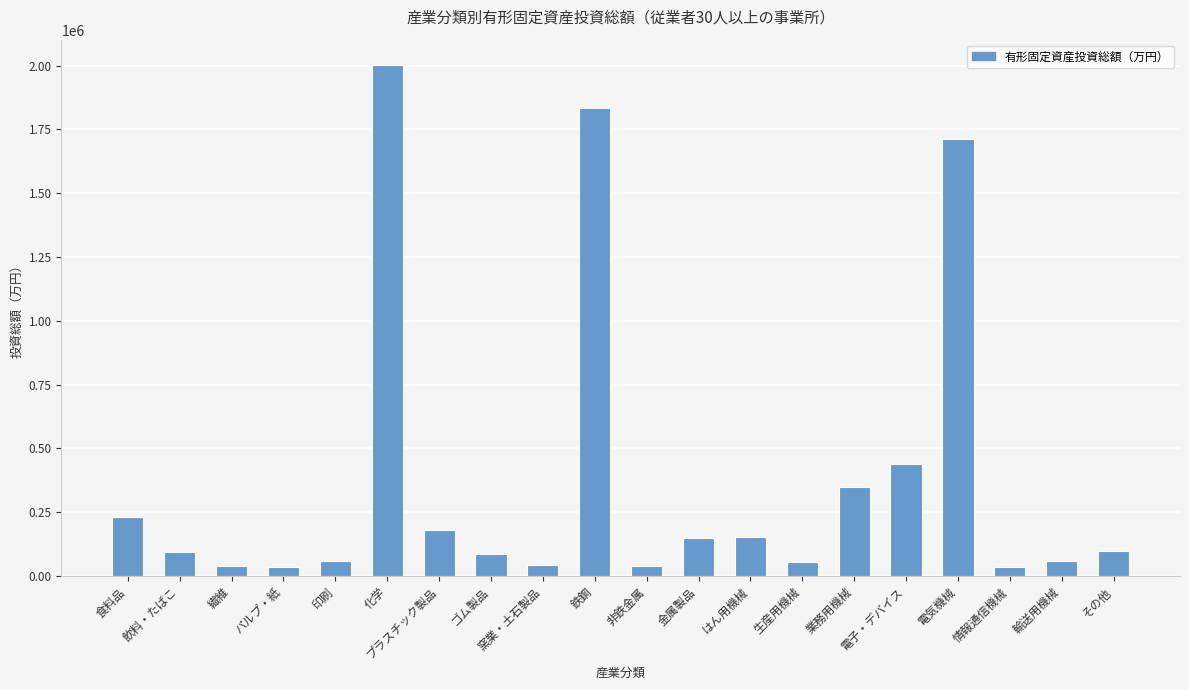

Where does the data first go above 96808?

食料品